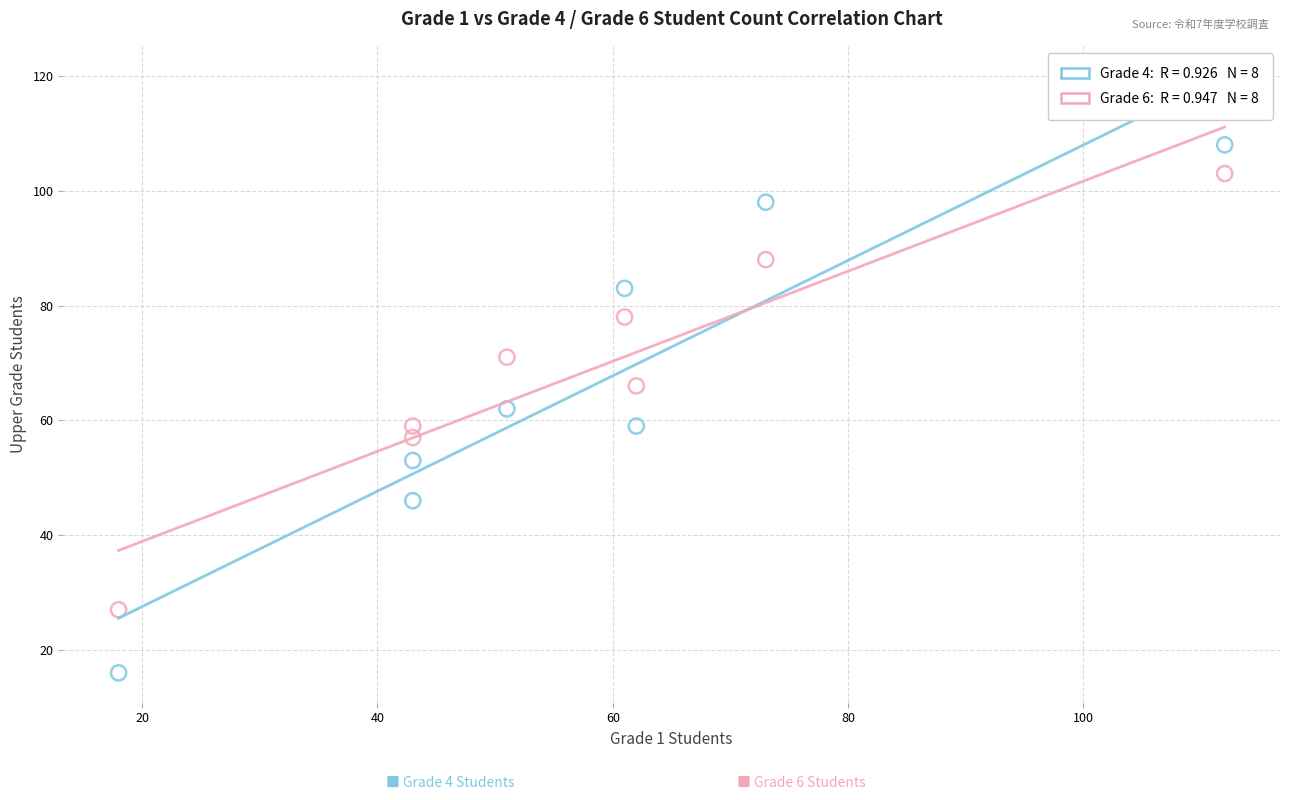

Across all data points, what is the range of Y values (max minus min)?

92